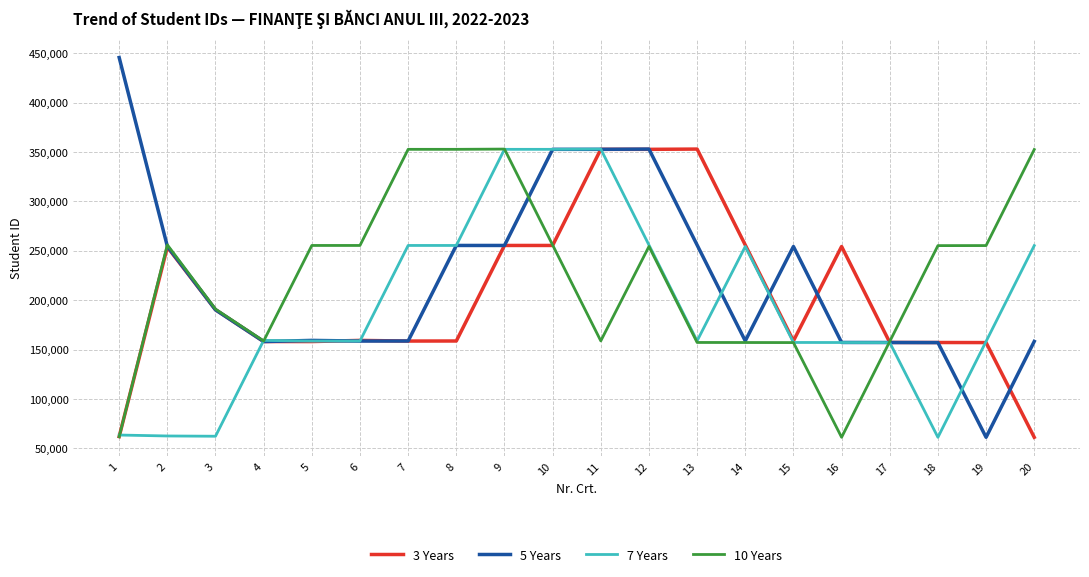

What is the difference between the highest and lowest values at 1?

383959.0